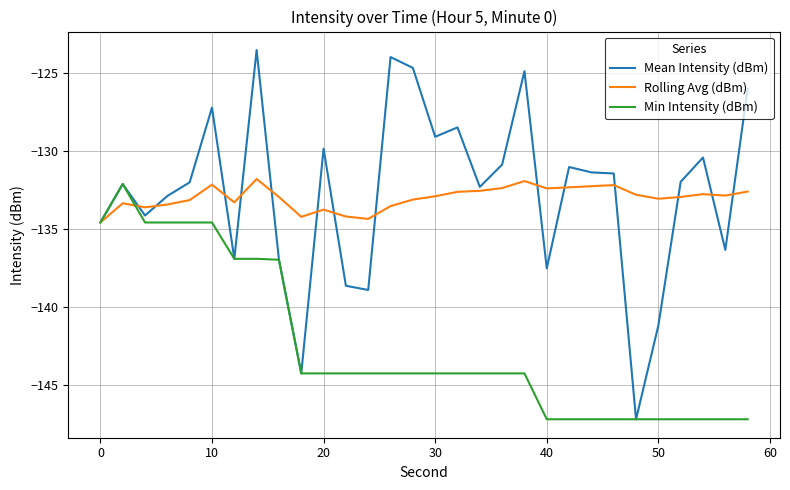

What is the greatest value displayed?

-123.5